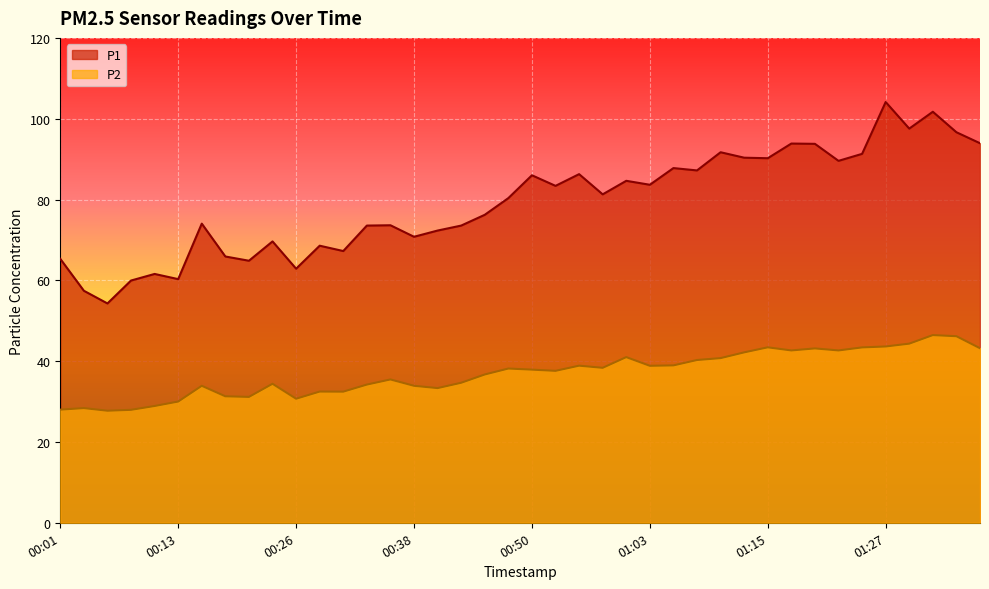

True or false: P1 and P2 cross at least once.

False